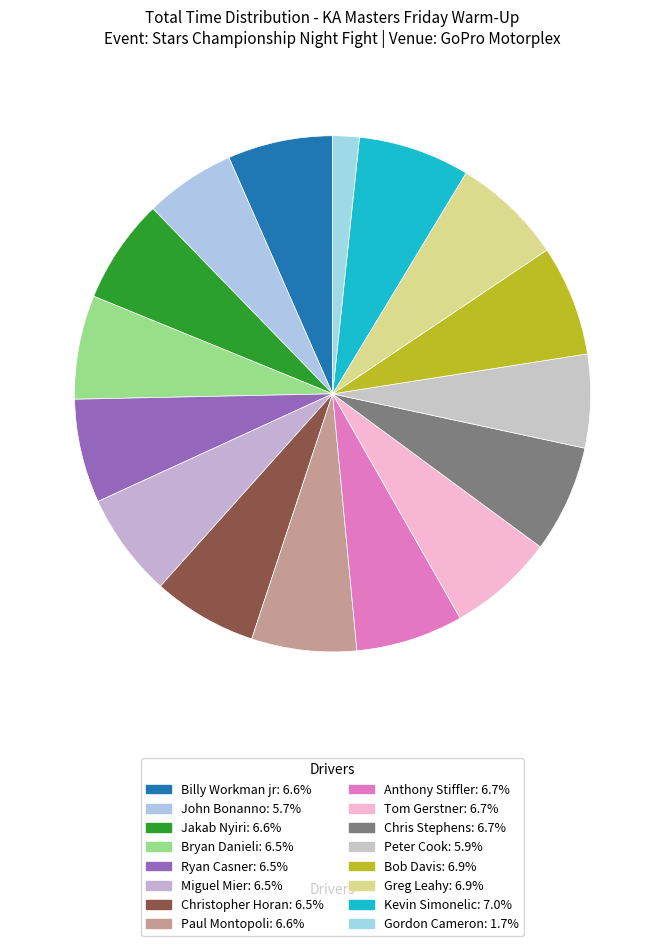

How many slices are in this pie chart?

16